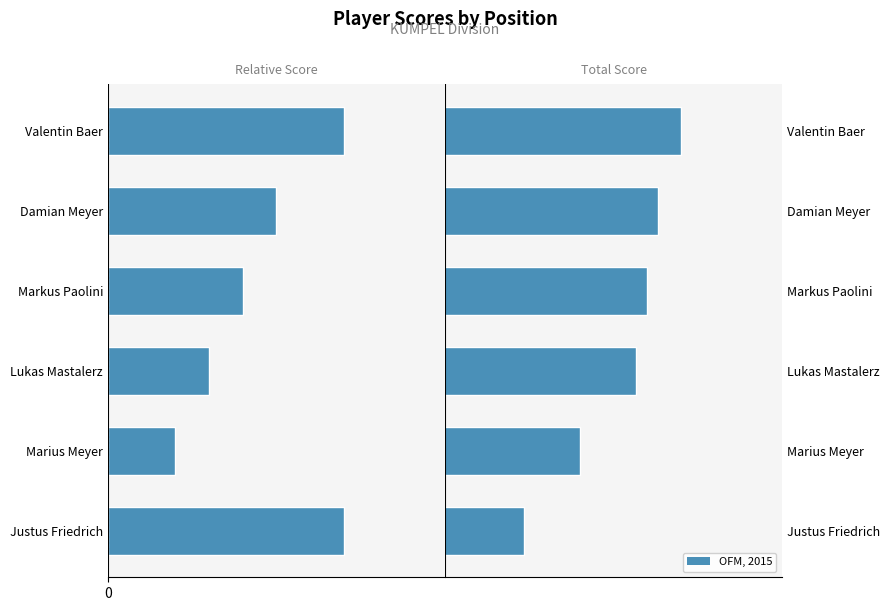

Count the number of categories in the chart.

6